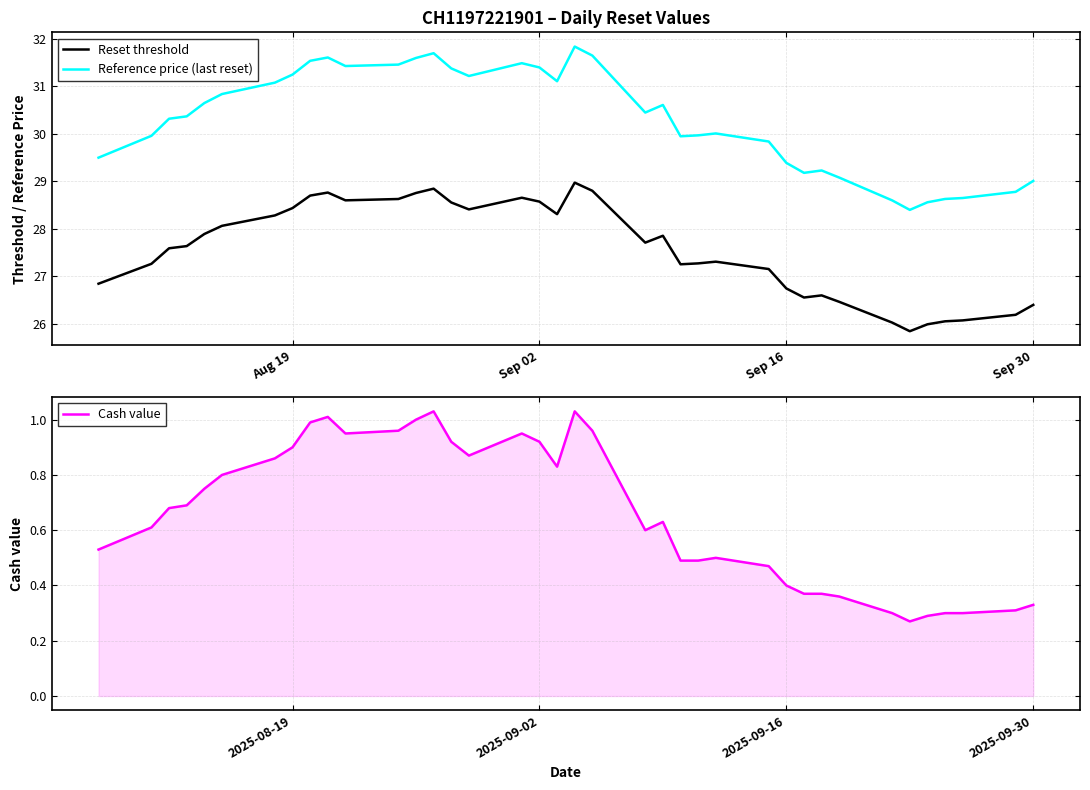

True or false: Reference price (last reset) and Reset threshold intersect in this chart.

False